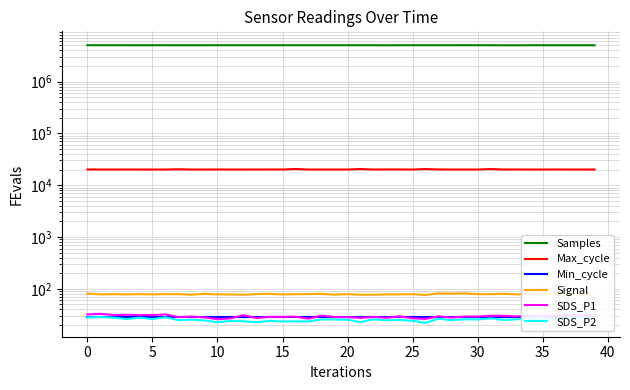

Reading left to right, extract all data points from this chart.

Samples: 5012344.0	5010934.0	5009523.0	5007659.0	5005979.0	5007412.0	5007972.0	5006647.0	5006851.0	5006741.0	5010503.0	5011109.0	5010511.0	5010025.0	5011541.0	5010455.0	5010907.0	5008542.0	5008751.0	5011241.0	5010470.0	5010285.0	5010018.0	4992325.0	5011479.0	5009363.0	5010176.0	5009830.0	5010908.0	5013295.0	5008090.0	5009362.0	4992338.0	4988171.0	5008653.0	5007941.0	5006227.0	5006514.0	5007332.0	5006538.0
Max_cycle: 20113.0	20049.0	20041.0	20084.0	20046.0	20030.0	20049.0	20285.0	20057.0	20046.0	20103.0	20038.0	20045.0	20065.0	20088.0	20072.0	20530.0	20041.0	20053.0	20042.0	20060.0	20496.0	20056.0	20121.0	20126.0	20046.0	20469.0	20112.0	20046.0	20057.0	20042.0	20468.0	20056.0	20092.0	20046.0	20041.0	20092.0	20054.0	20037.0	20038.0
Min_cycle: 28.0	28.0	28.0	28.0	28.0	28.0	28.0	28.0	28.0	28.0	28.0	28.0	28.0	28.0	28.0	28.0	28.0	28.0	28.0	28.0	28.0	28.0	28.0	28.0	28.0	28.0	28.0	28.0	28.0	28.0	28.0	28.0	28.0	28.0	28.0	28.0	28.0	28.0	28.0	28.0
Signal: 81.0	78.0	79.0	78.0	79.0	78.0	79.0	79.0	77.0	80.0	78.0	78.0	77.0	79.0	80.0	78.0	79.0	79.0	80.0	77.0	79.0	77.0	77.0	78.0	78.0	79.0	76.0	82.0	81.0	82.0	79.0	79.0	80.0	78.0	80.0	80.0	80.0	80.0	78.0	78.0
SDS_P1: 32.1	32.9	31.3	31.6	31.1	31.2	32.0	28.4	29.2	28.1	25.9	26.9	31.1	27.4	28.9	28.9	29.0	26.6	30.5	28.6	28.4	27.5	28.7	27.6	29.6	27.1	26.2	29.6	27.9	29.2	29.2	30.3	30.2	29.4	30.1	30.4	31.6	31.1	30.9	30.9
SDS_P2: 28.2	28.4	28.0	26.1	27.8	26.1	28.3	24.9	25.4	24.6	22.7	23.9	23.7	22.6	24.1	23.5	23.6	23.6	25.6	25.6	25.4	22.9	25.8	24.6	25.2	24.1	22.1	26.6	24.9	25.9	25.6	26.9	25.1	25.8	27.0	27.2	26.1	27.0	27.6	27.4